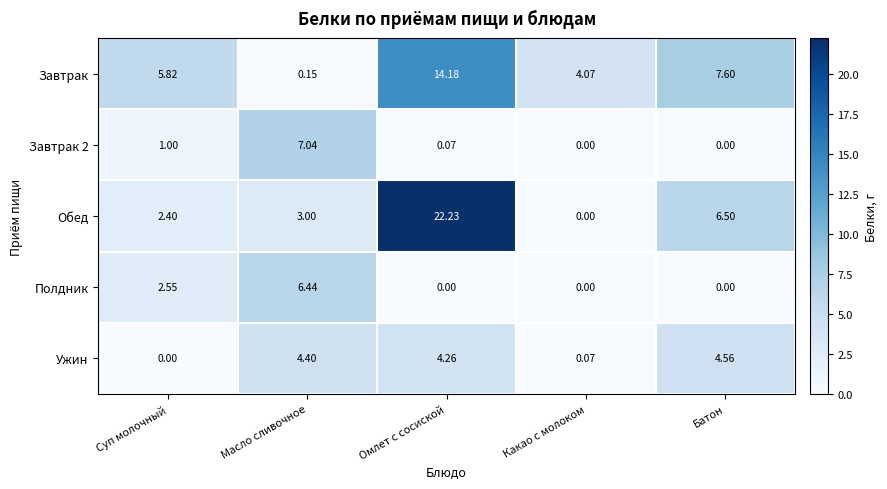

Where does the Завтрак series first go above 5?

Суп молочный